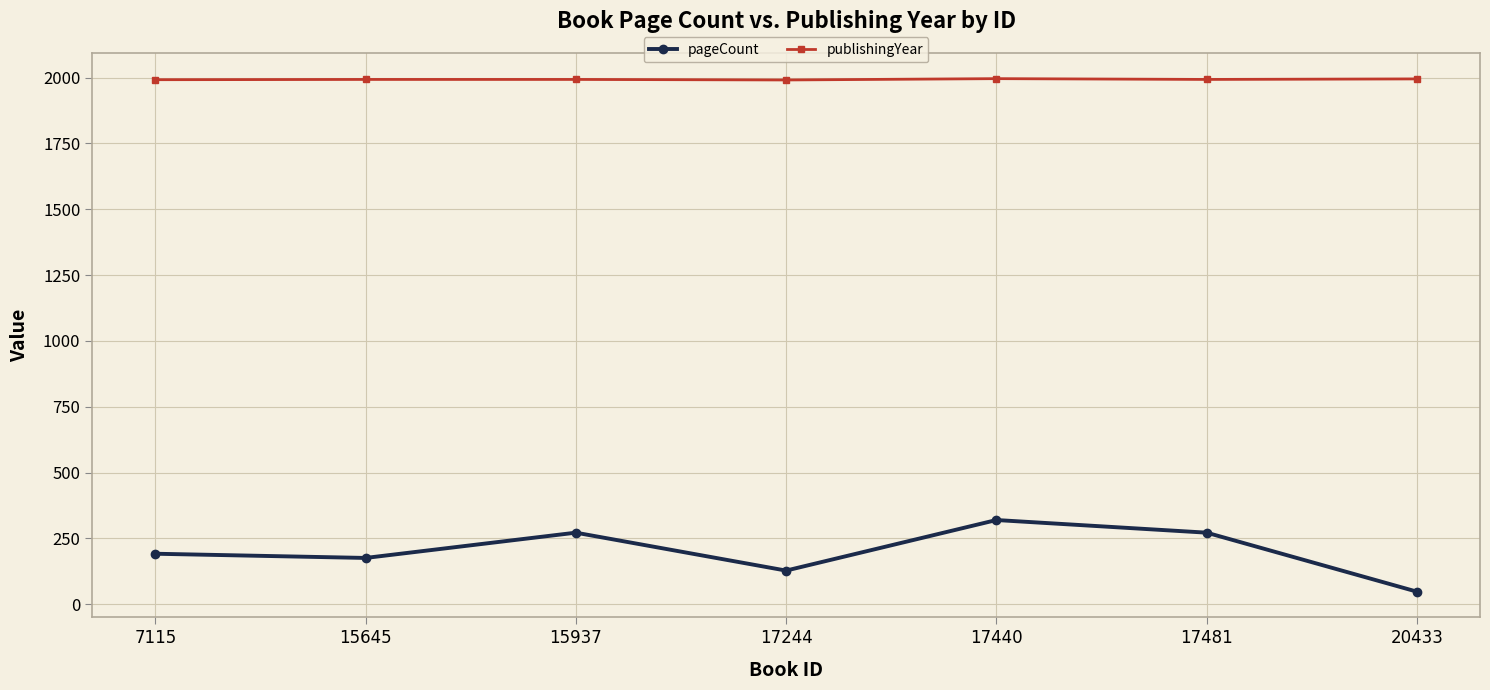

The value of publishingYear at 17244 is 910. True or false?

False